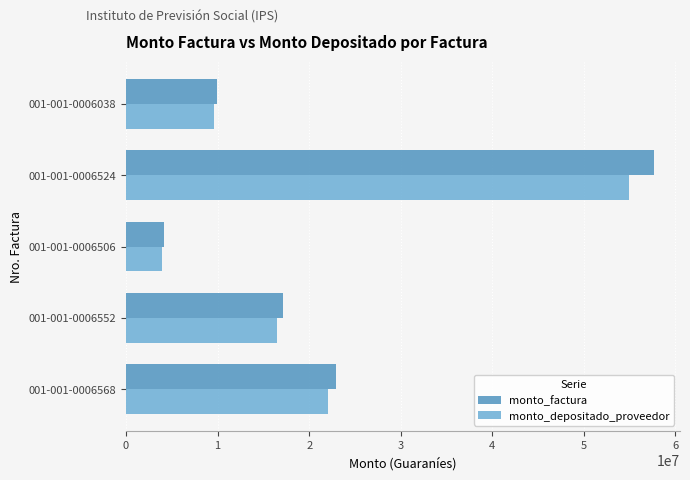

At which label is monto_factura closest to 30863690?

001-001-0006568